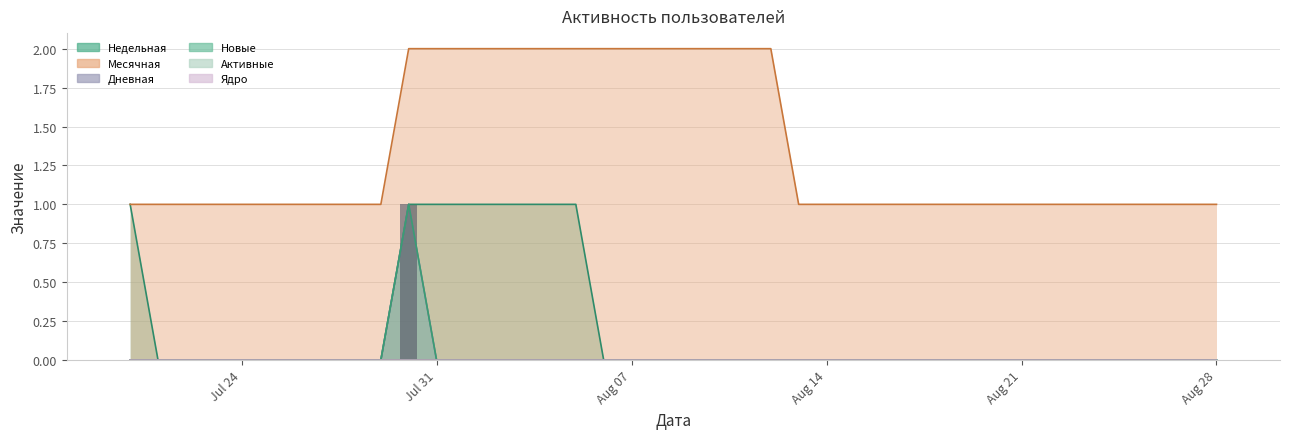

Which series has the widest spread of values?

Недельная